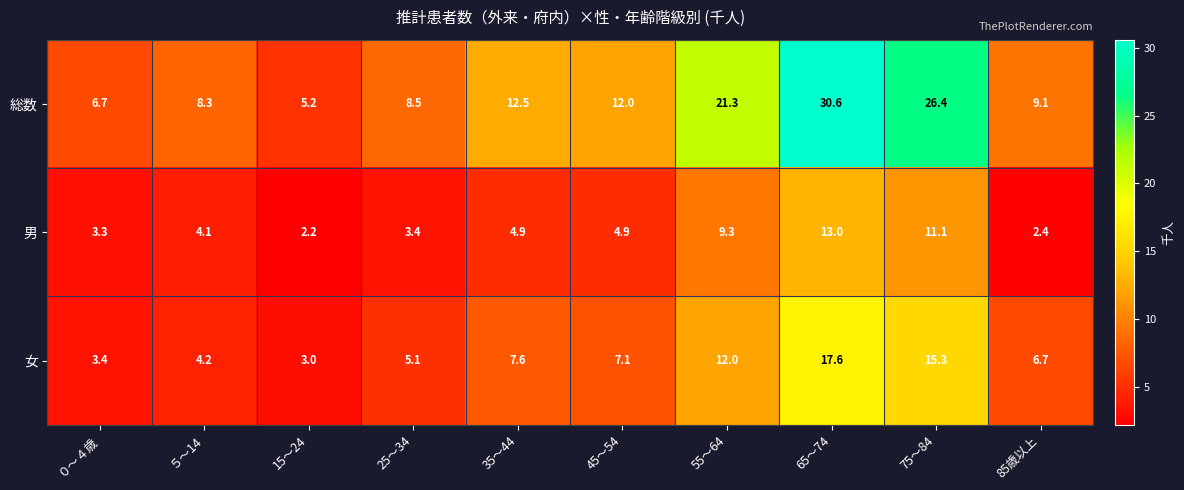

Reading left to right, list all the values displayed in this chart.

総数: 6.7	8.3	5.2	8.5	12.5	12.0	21.3	30.6	26.4	9.1
男: 3.3	4.1	2.2	3.4	4.9	4.9	9.3	13.0	11.1	2.4
女: 3.4	4.2	3.0	5.1	7.6	7.1	12.0	17.6	15.3	6.7